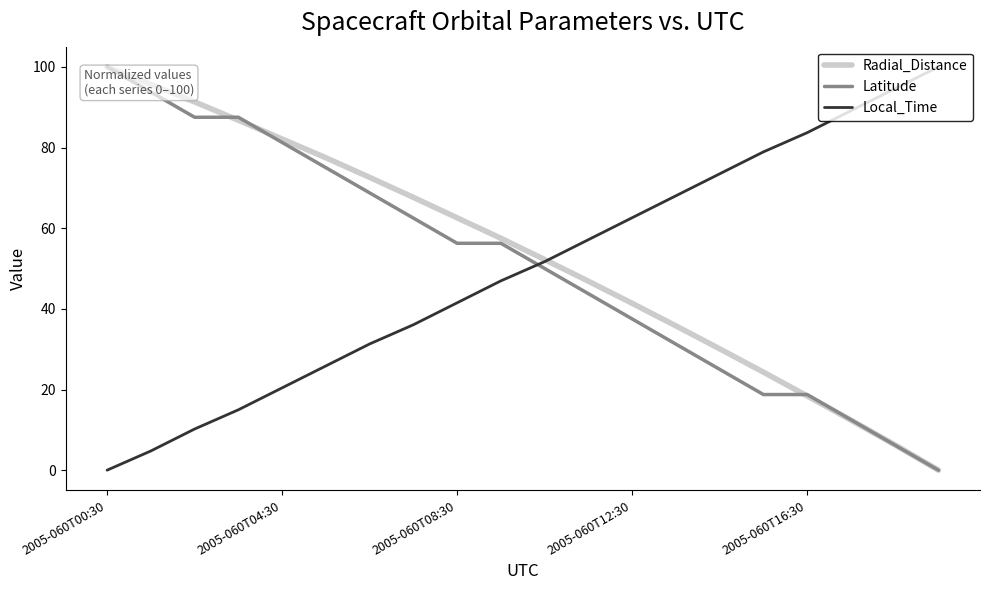

Which series has the largest total across all categories?

Radial_Distance